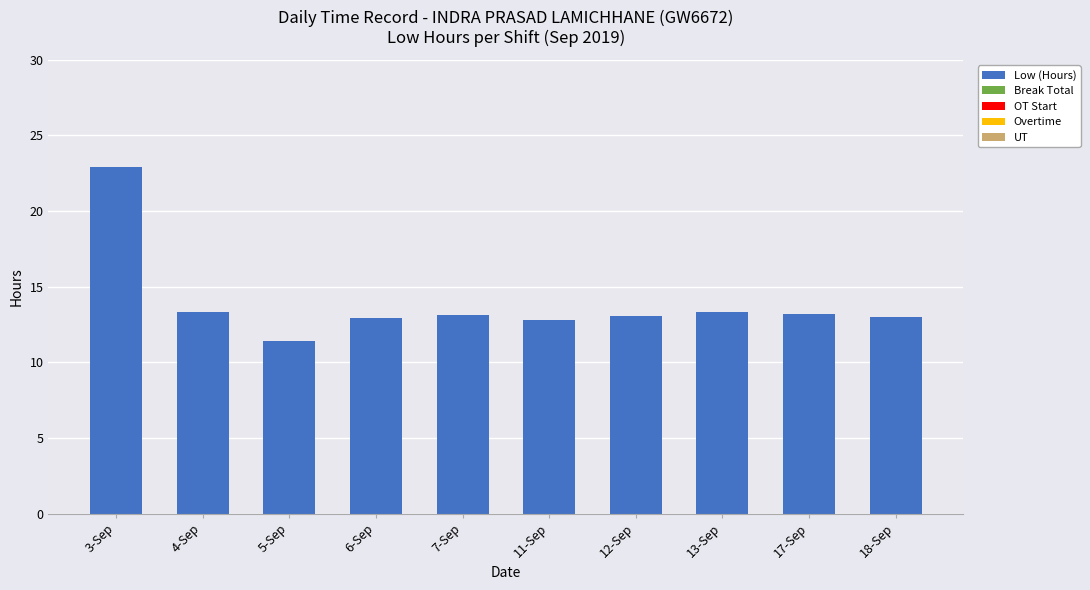

What is the sum of the values at 13-Sep and 4-Sep?

26.7